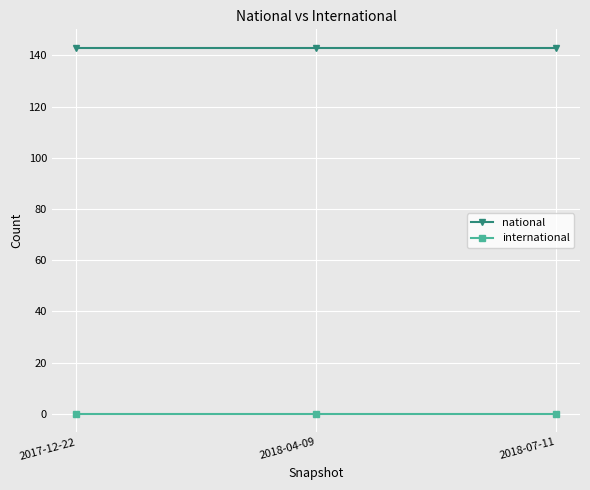

What is the difference between the highest and lowest values at 2018-04-09?

143